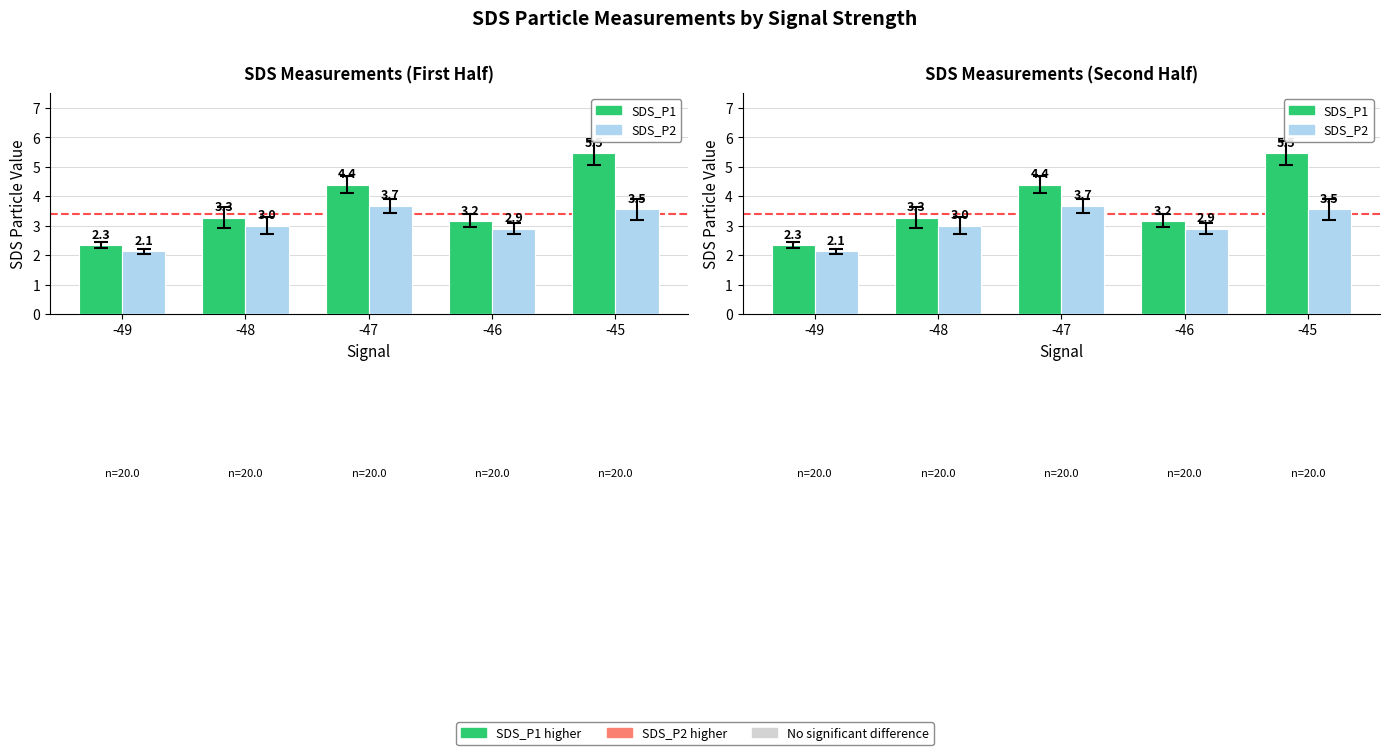

What is the value of the SDS_P2 bar at the 1st from the left?

2.1